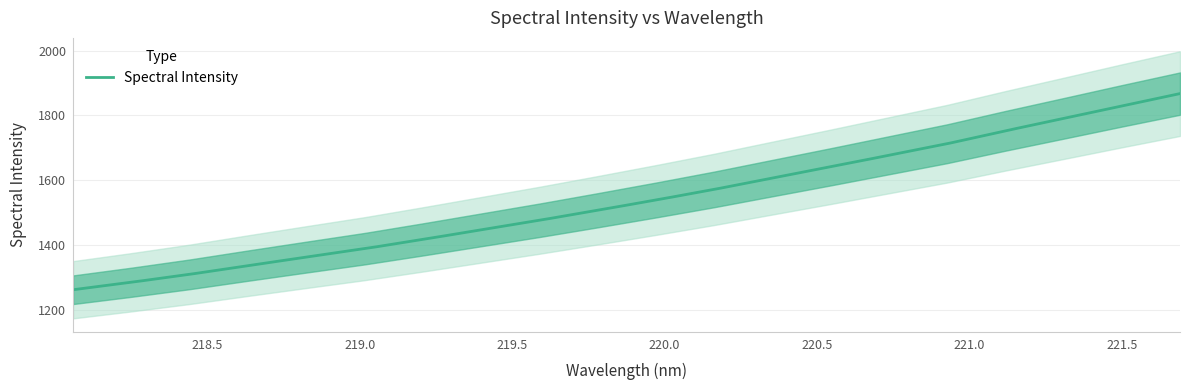

At which label is the value closest to 1564?

220.1623